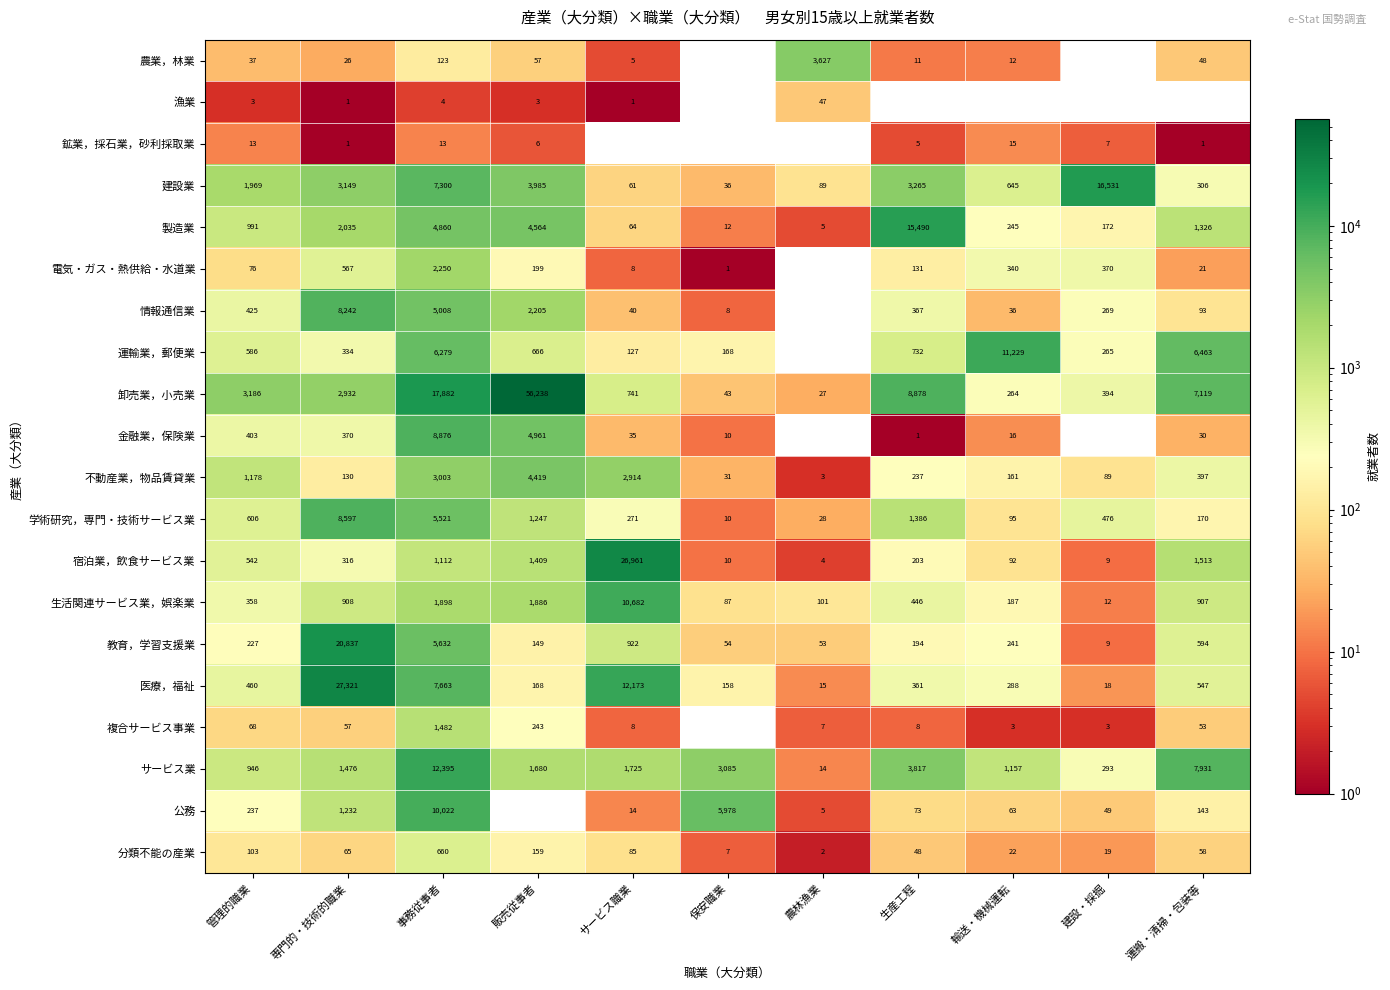

The value of 卸売業，小売業 at 建設・採掘 is 162. True or false?

False